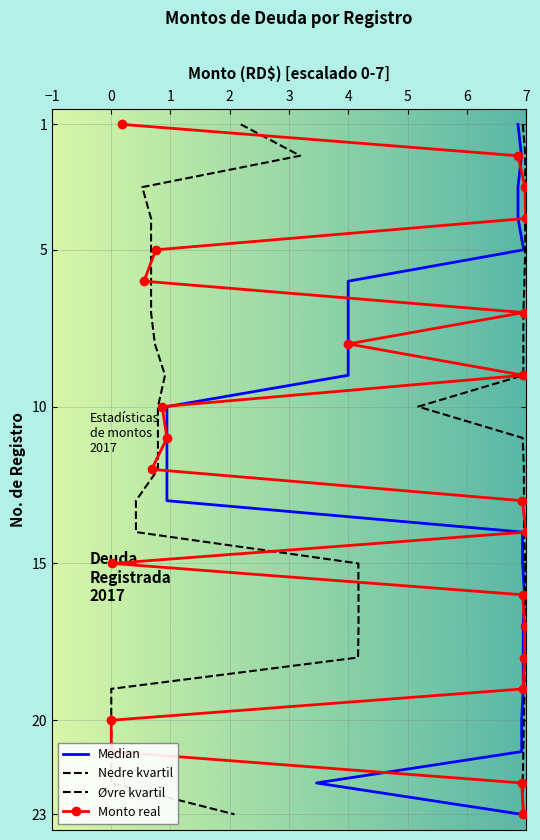

What is the highest value of the Monto real series?

23